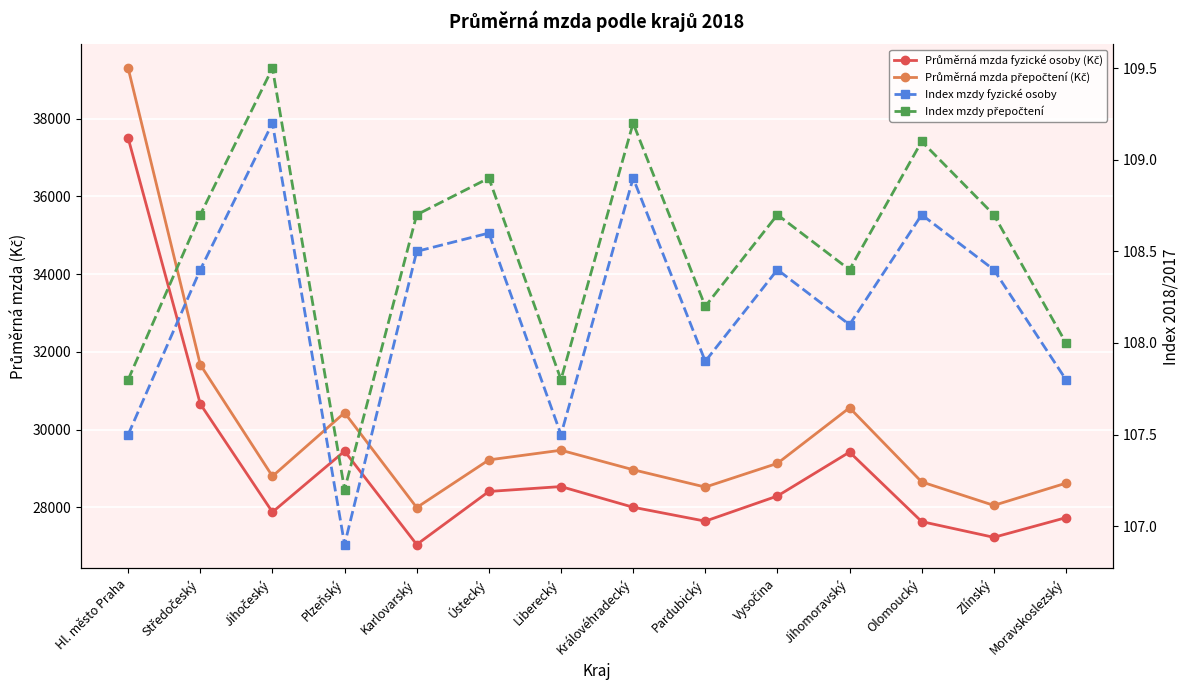

At which label is Index mzdy přepočtení closest to 108?

Moravskoslezský